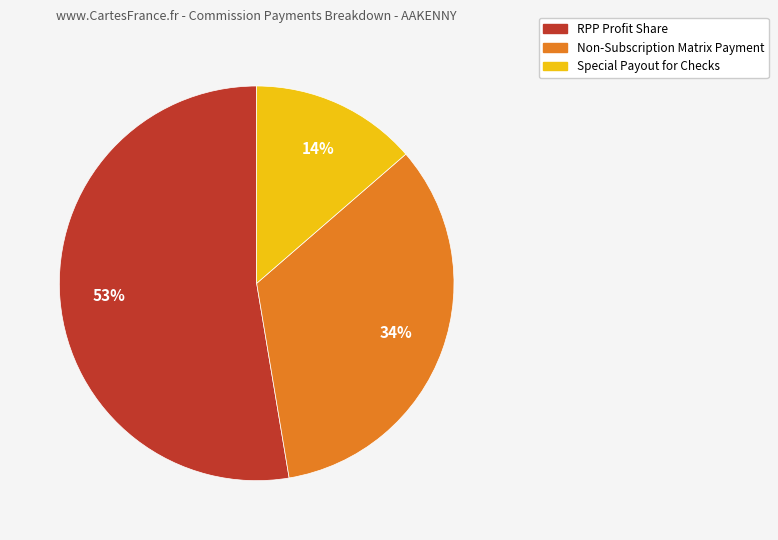

To the nearest percent, what portion does Non-Subscription Matrix Payment represent?

34%